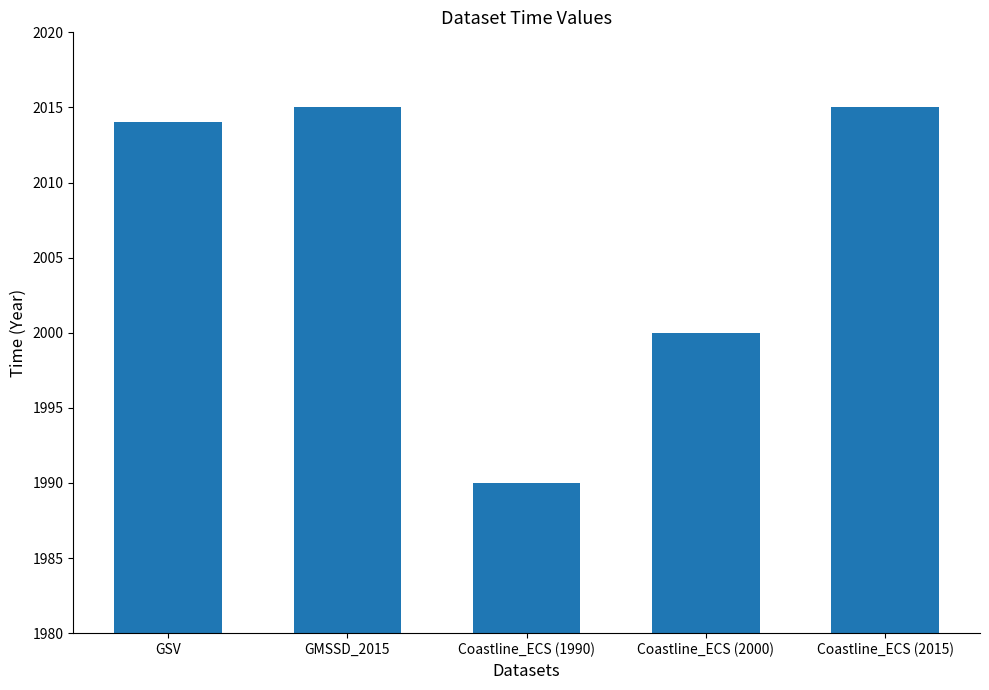

Between Coastline_ECS (1990) and Coastline_ECS (2015), which is larger?

Coastline_ECS (2015)